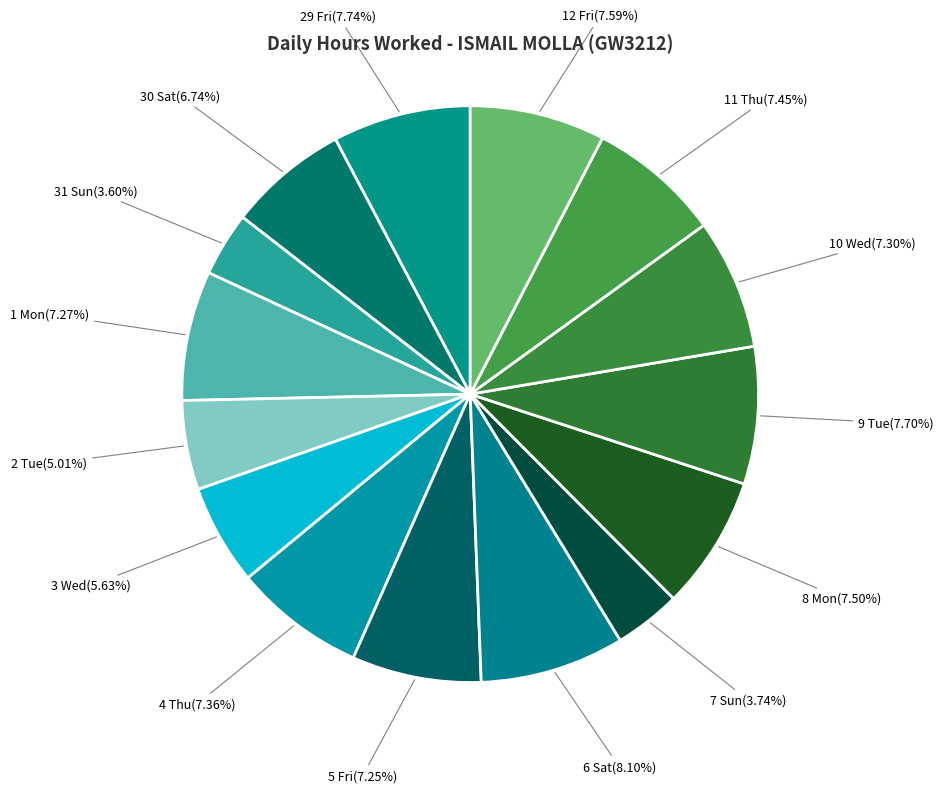

Is there a majority slice in this chart?

No